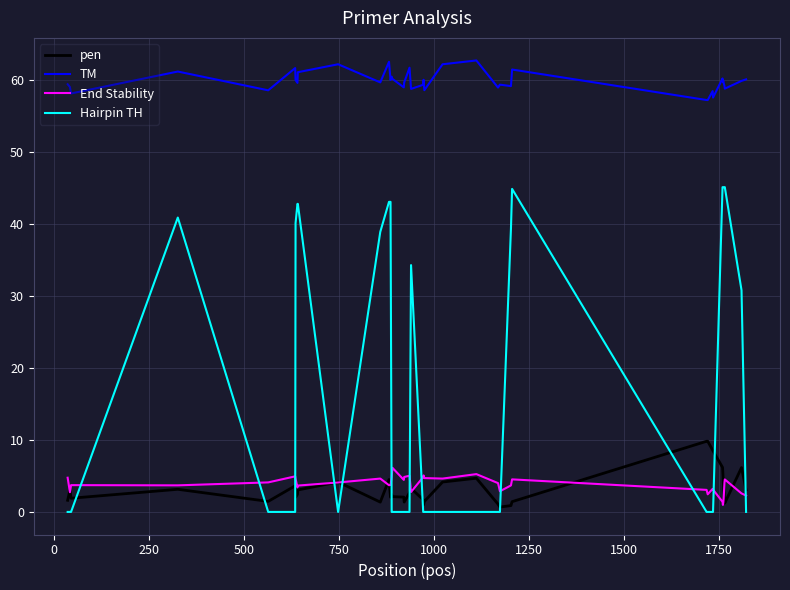

What is the difference between the maximum and second lowest values in the Hairpin TH series?

45.1